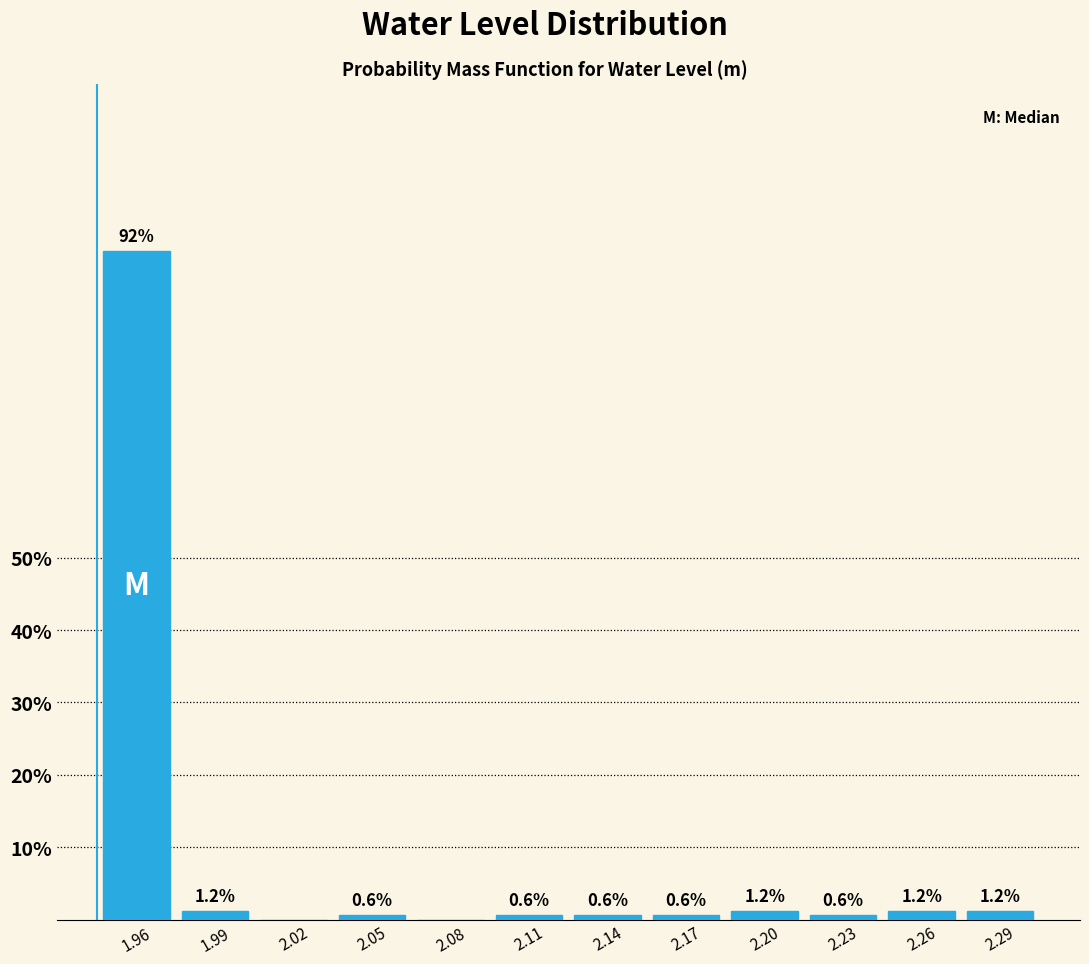

Reading left to right, extract all data points from this chart.

1.96=92.4	1.99=1.2	2.02=0.0	2.05=0.6	2.08=0.0	2.11=0.6	2.14=0.6	2.17=0.6	2.20=1.2	2.23=0.6	2.26=1.2	2.29=1.2